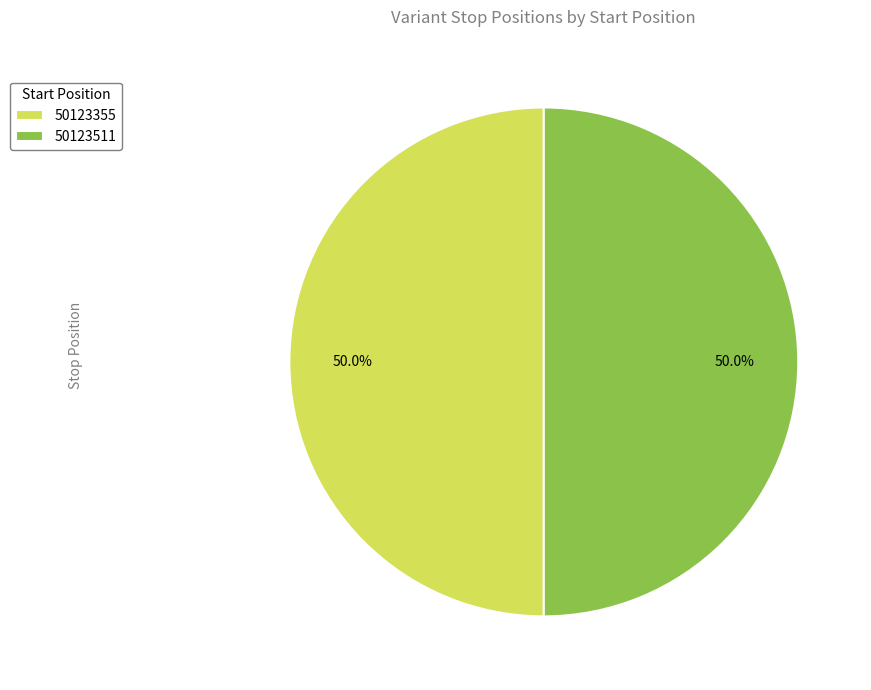

How many segments does this pie chart have?

2